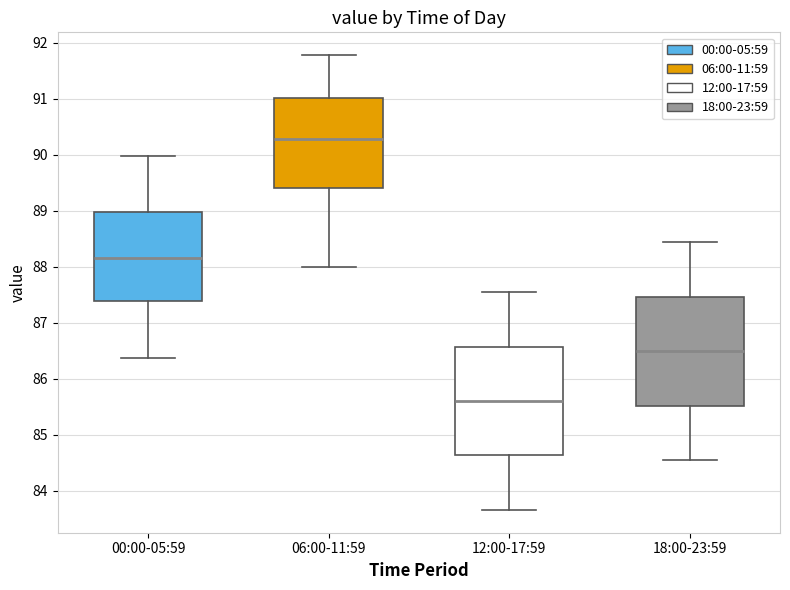

Reading left to right, transcribe this box plot: for each box, give where its median line is, the range the box spans, and where its two whiskers end, as read against the y-axis. The values are not printed on the chart, so give them approximately, as read against the axis.

00:00-05:59: median 88.2, box 87.4 to 89.0, whiskers 86.4 to 90.0
06:00-11:59: median 90.3, box 89.4 to 91.0, whiskers 88.0 to 91.8
12:00-17:59: median 85.6, box 84.6 to 86.6, whiskers 83.7 to 87.6
18:00-23:59: median 86.5, box 85.5 to 87.5, whiskers 84.6 to 88.4